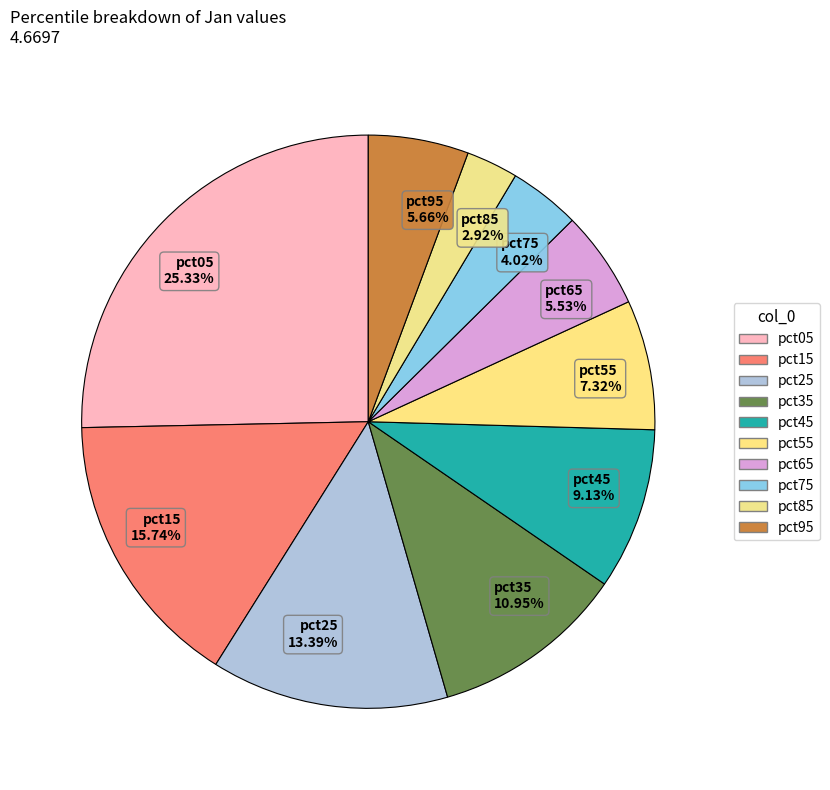

To the nearest percent, what is the combined percentage of pct55 and pct65?

13%